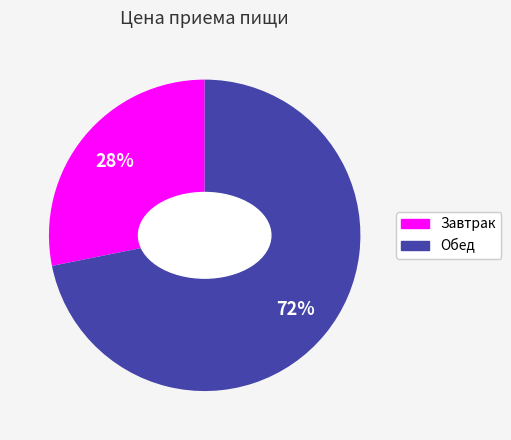

What is the majority slice?

Обед